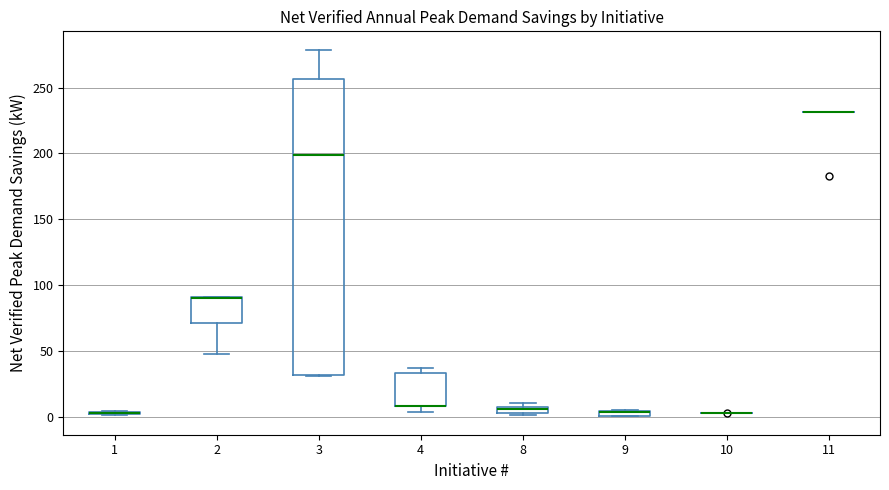

Where is the upper edge of the box at x = 4 on the y-axis? The values are not printed on the chart, so give them approximately, as read against the axis.

35